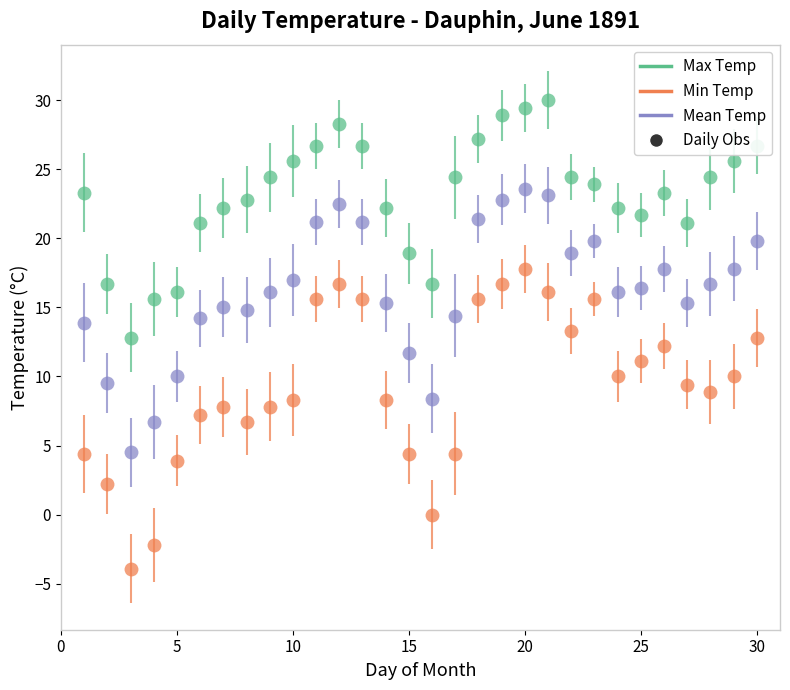

At how many categories does at least one series exceed 3?

30